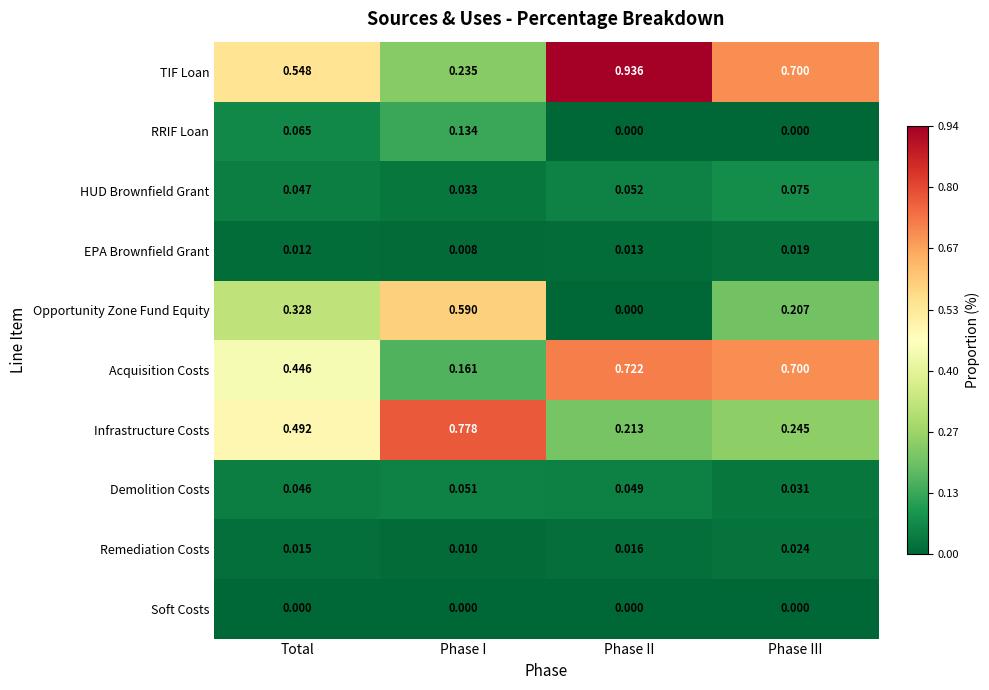

Where is Infrastructure Costs nearest to the value 0?

Phase II